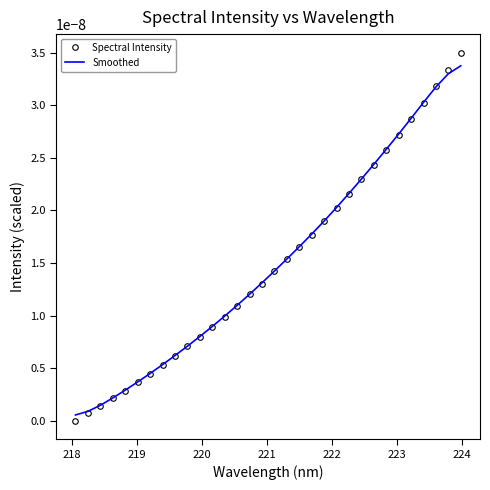

Which series has the widest spread of values?

Spectral Intensity